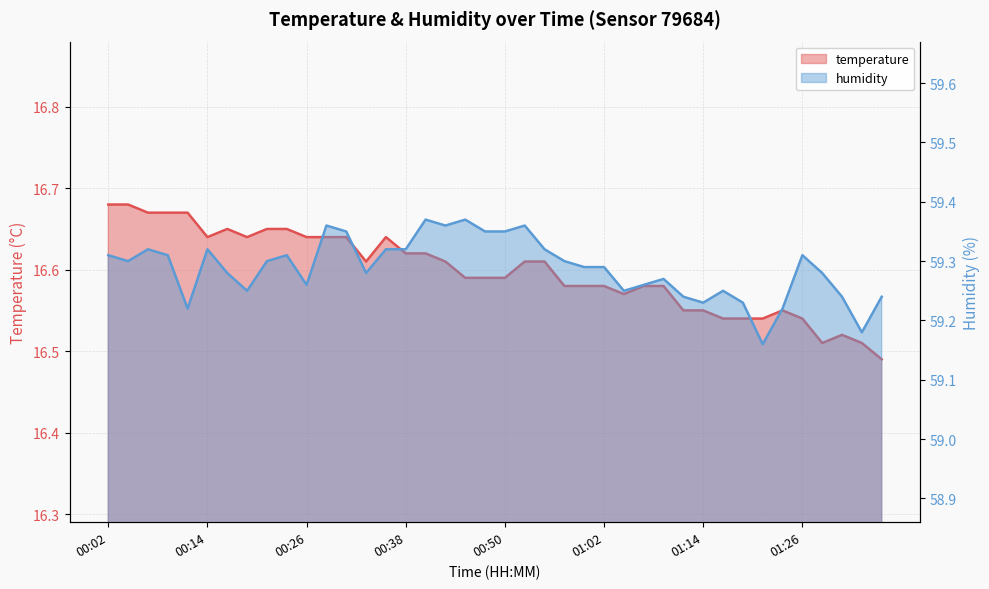

At 00:35, list the series in order from smallest to largest.

temperature, humidity